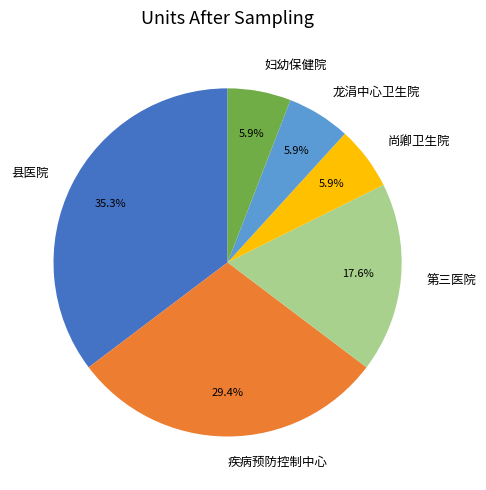

The 第三医院 slice represents 30% of the pie. True or false?

False